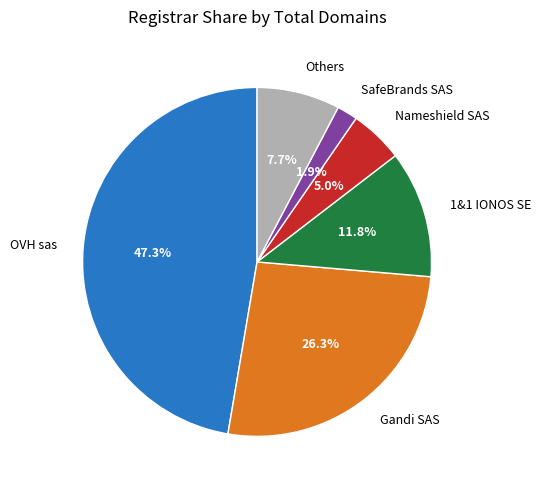

Rank the categories by value from lowest to highest.

SafeBrands SAS, Nameshield SAS, Others, 1&1 IONOS SE, Gandi SAS, OVH sas